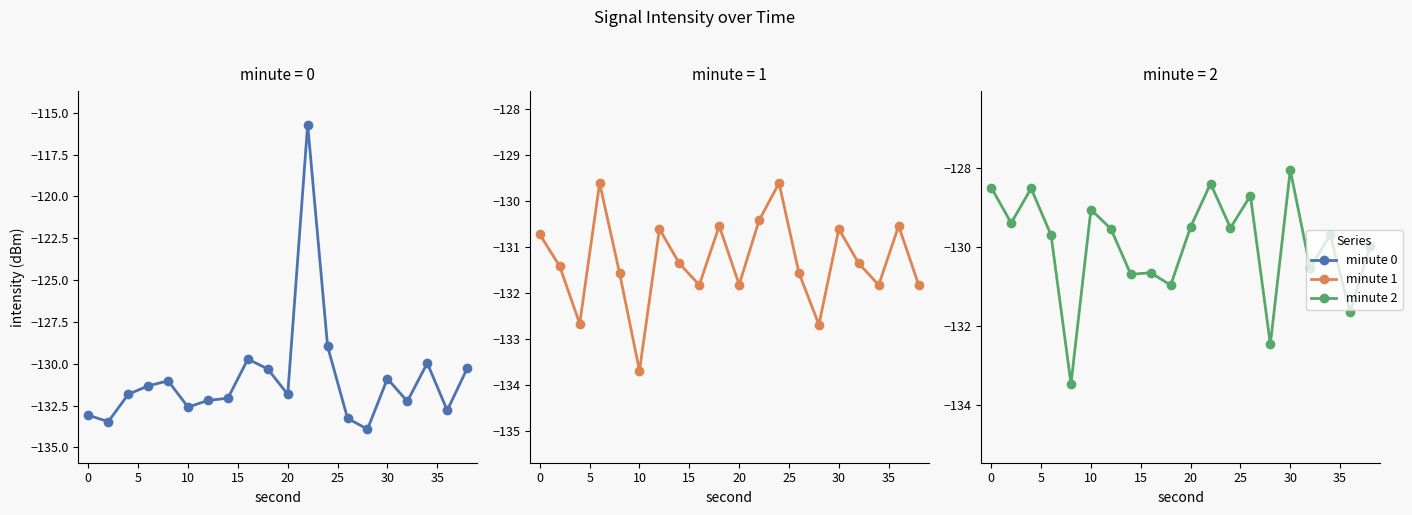

The value of minute_1 at 15 is -131.6. True or false?

True